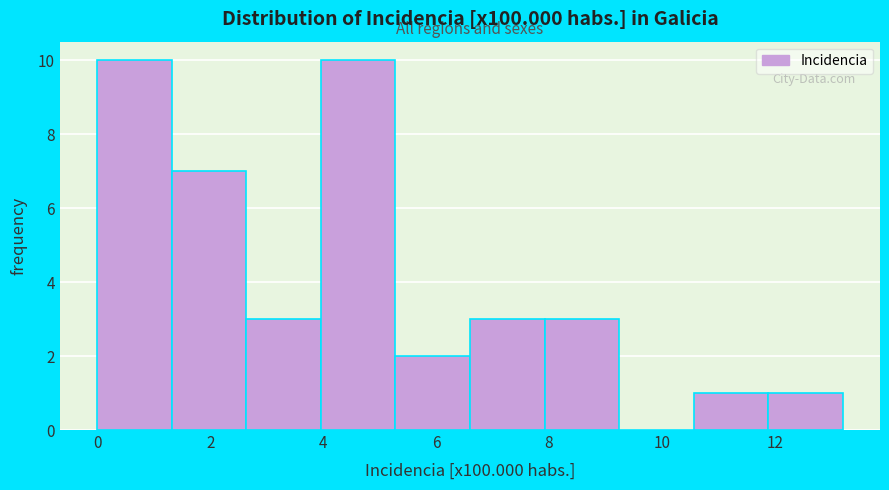

Reading left to right, transcribe this chart: for each bar, give the range it covers on the x-axis and its height. Neither the bar edges nor the heights are printed on the chart, so give them approximately, as read against the axes.

0.00 to 1.32: 10
1.32 to 2.64: 7
2.64 to 3.96: 3
3.96 to 5.28: 10
5.28 to 6.60: 2
6.60 to 7.92: 3
7.92 to 9.24: 3
9.24 to 10.56: 0
10.56 to 11.88: 1
11.88 to 13.20: 1